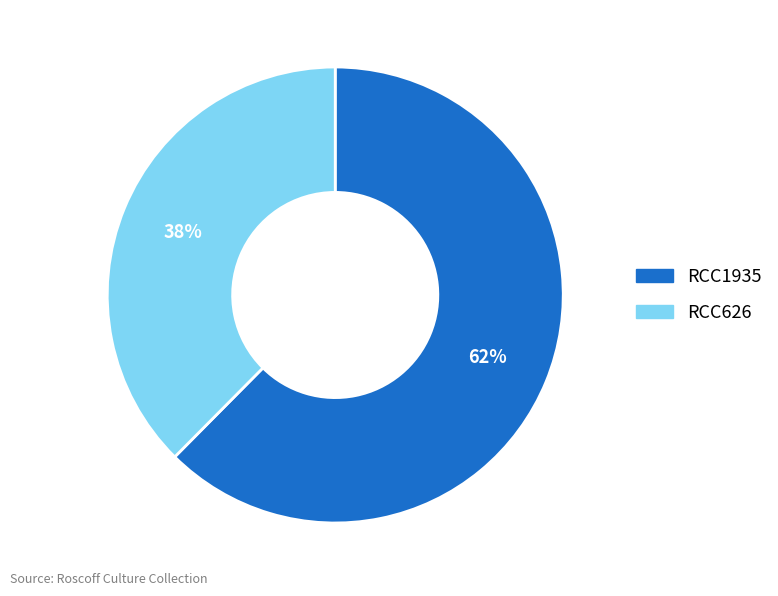

To the nearest percent, what is the average slice percentage?

50%